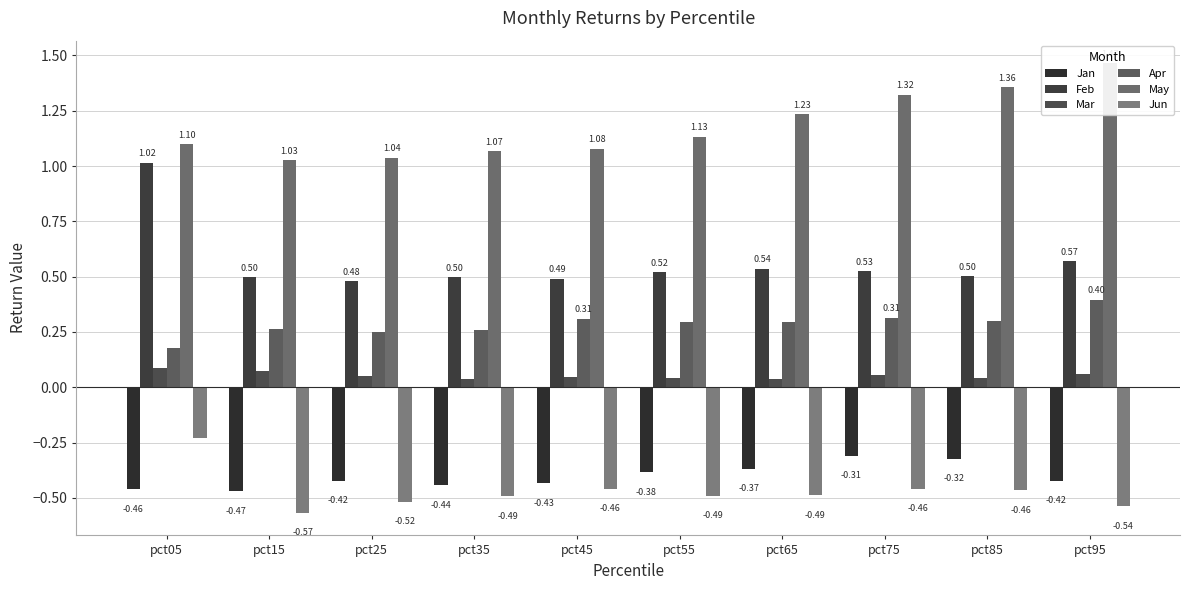

List the labels in order of Jan value, smallest first.

pct15, pct05, pct35, pct45, pct95, pct25, pct55, pct65, pct85, pct75